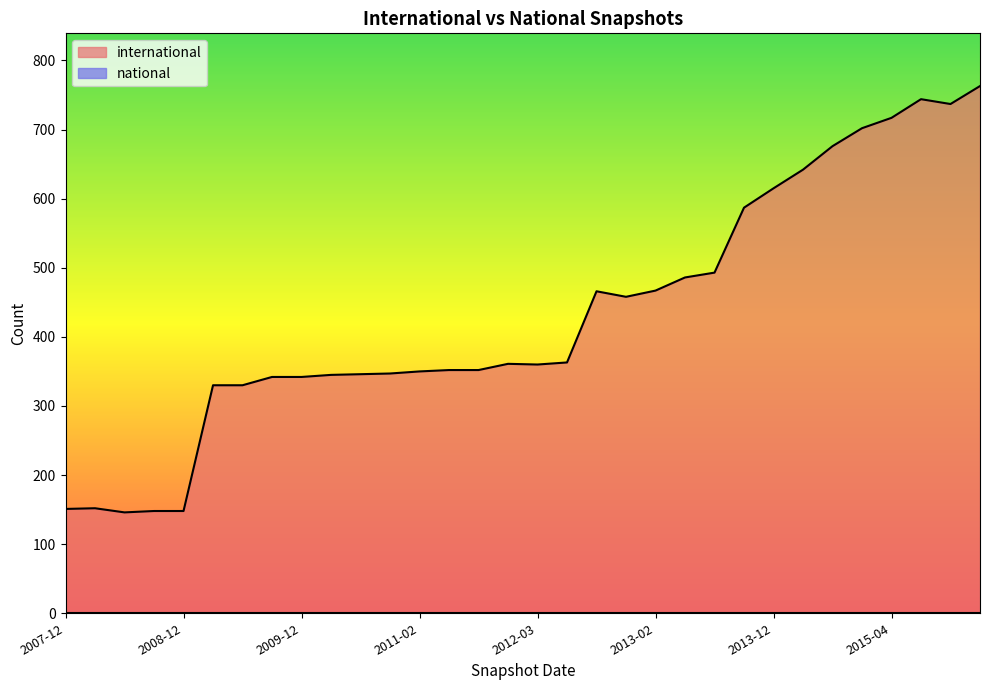

List the series in order of their peak value, highest first.

international, national